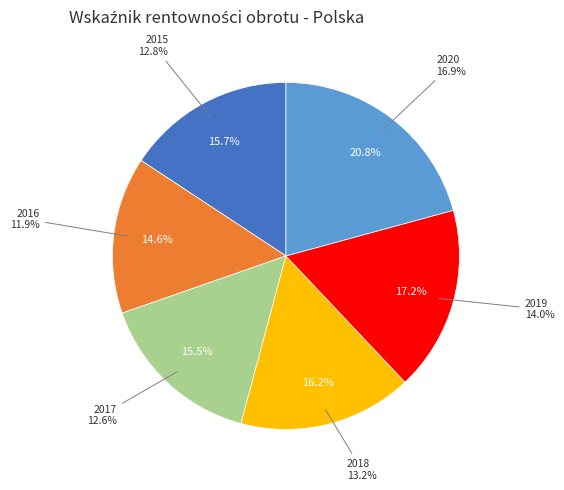

Does any single category account for the majority?

No